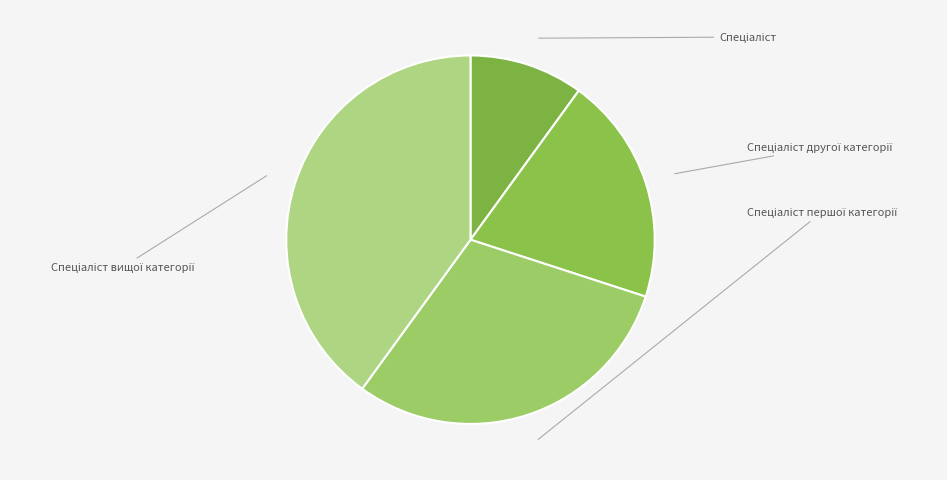

Rank the categories by value from highest to lowest.

Спеціаліст вищої категорії, Спеціаліст першої категорії, Спеціаліст другої категорії, Спеціаліст